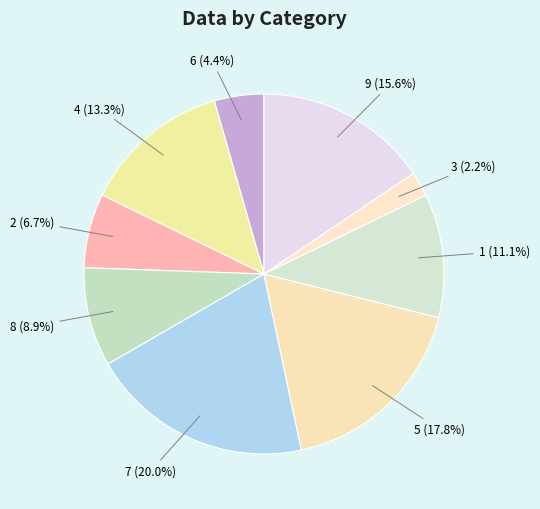

Does 1 (11.1%) account for over 50% of the chart?

No